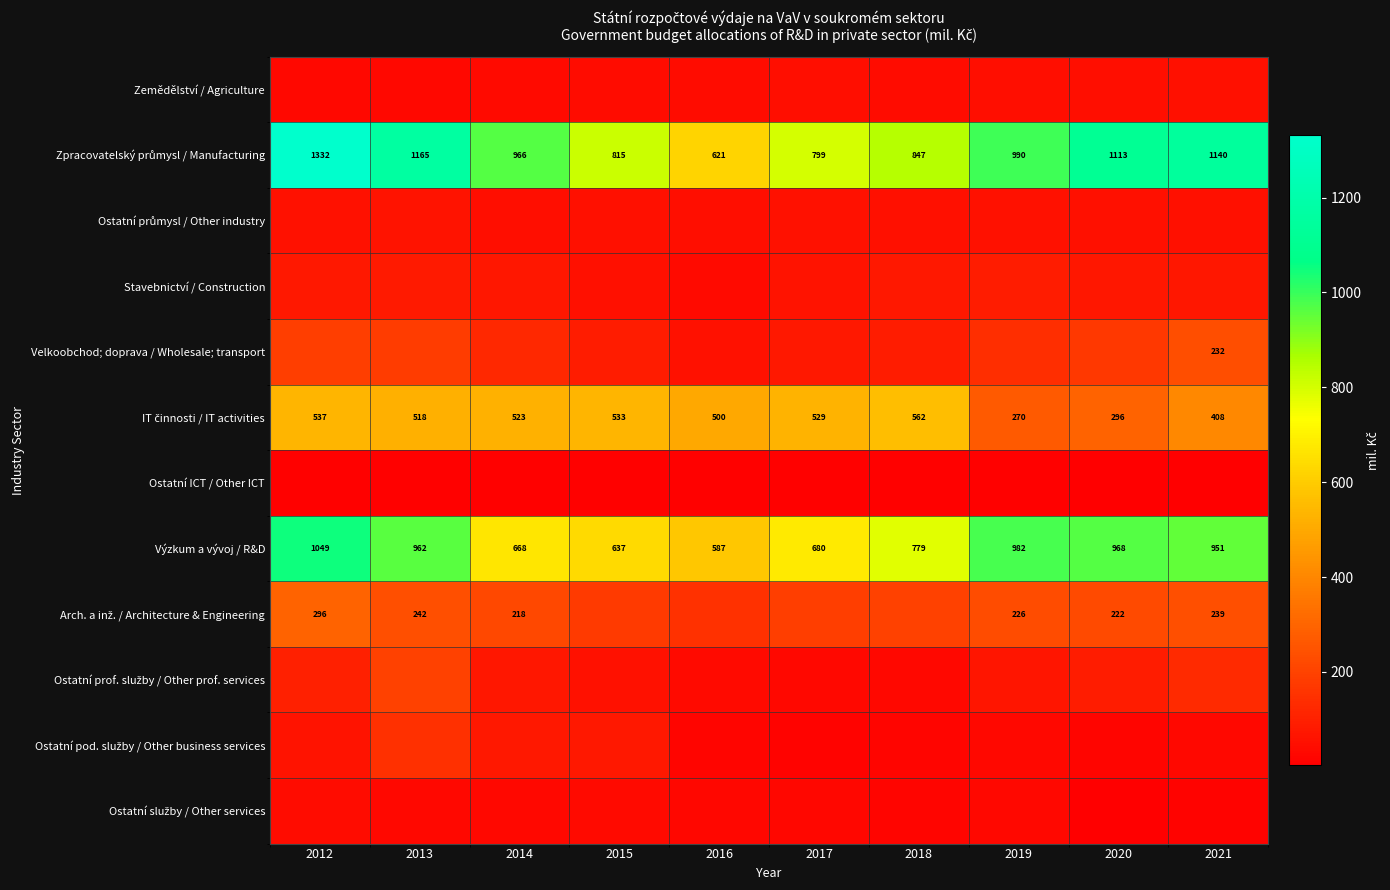

Which series has the largest range (max minus min)?

Zpracovatelský průmysl / Manufacturing